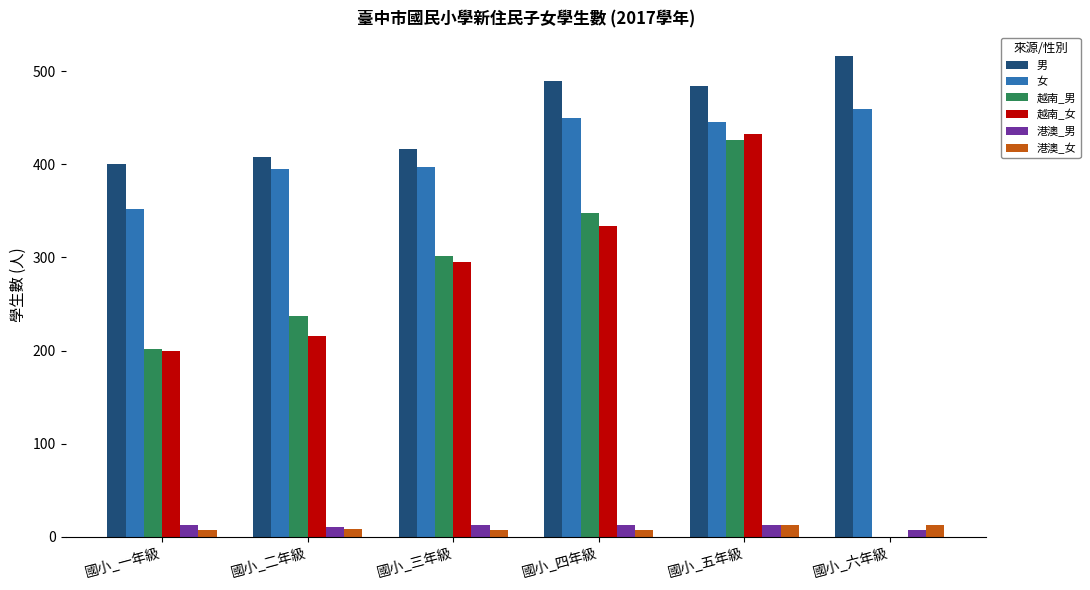

How many groups of bars are there?

6